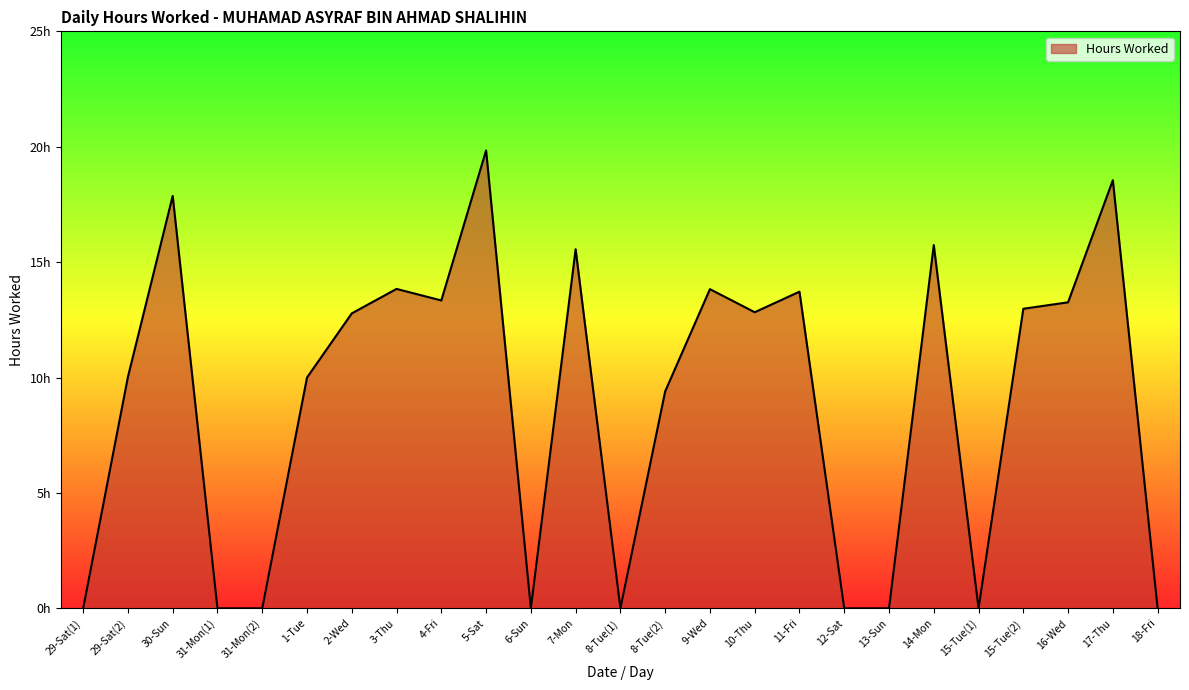

Does the chart display data point markers on the line(s)?

No